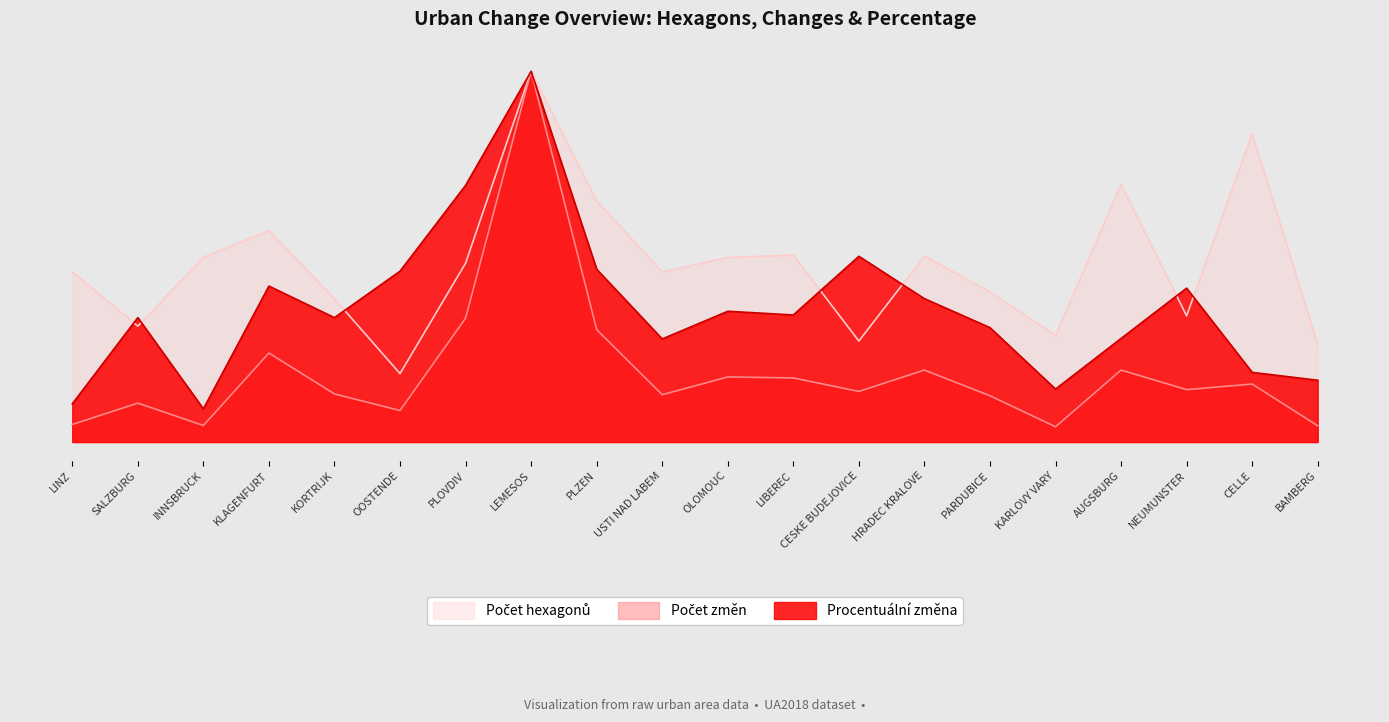

What is the maximum value for Procentuální změna?

1.0